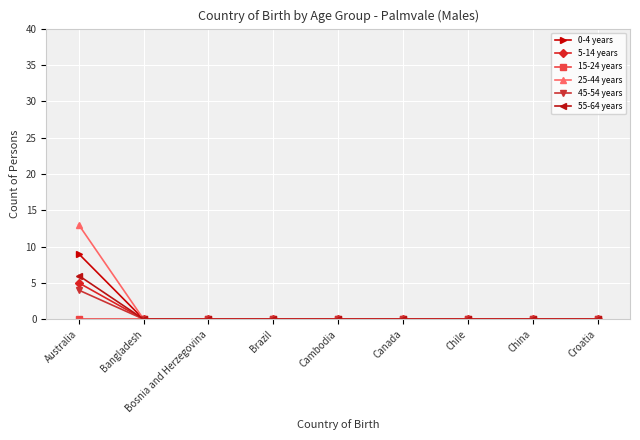

What position from the right is Brazil?

6